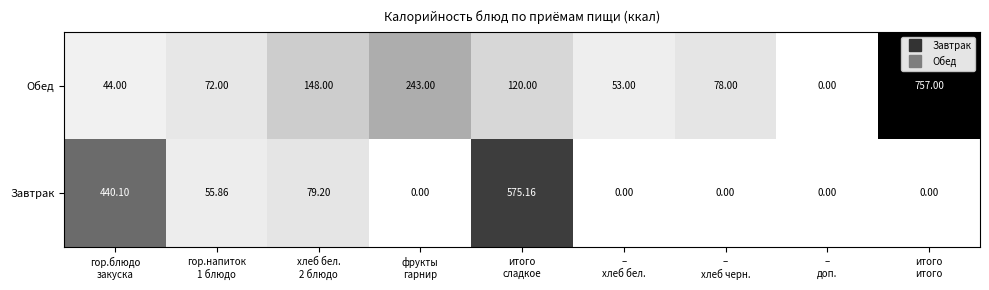

Rank the series by their maximum value, from highest to lowest.

Обед, Завтрак